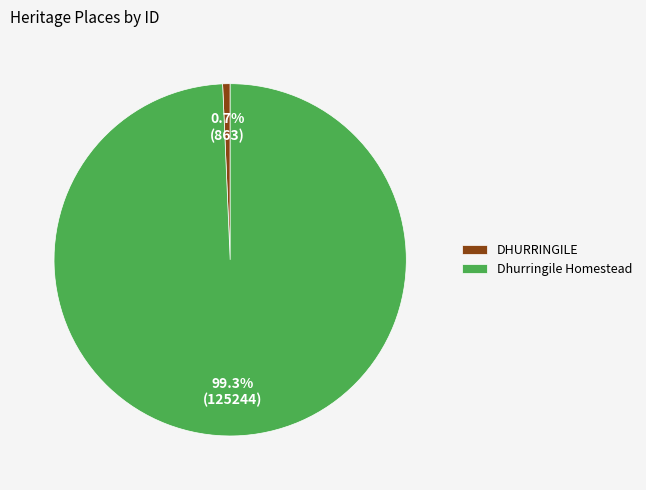

Which has a higher value, DHURRINGILE or Dhurringile Homestead?

Dhurringile Homestead